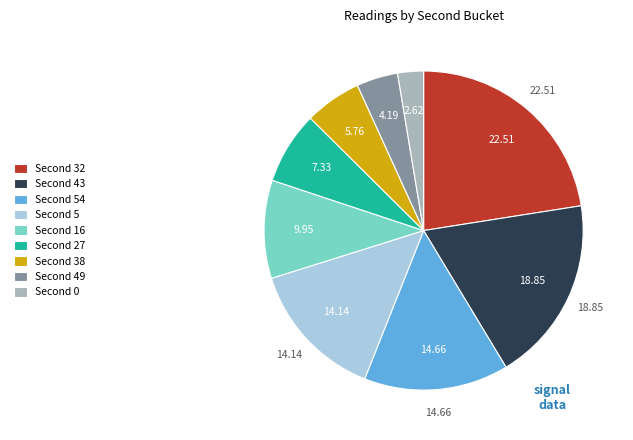

How many segments does this pie chart have?

9